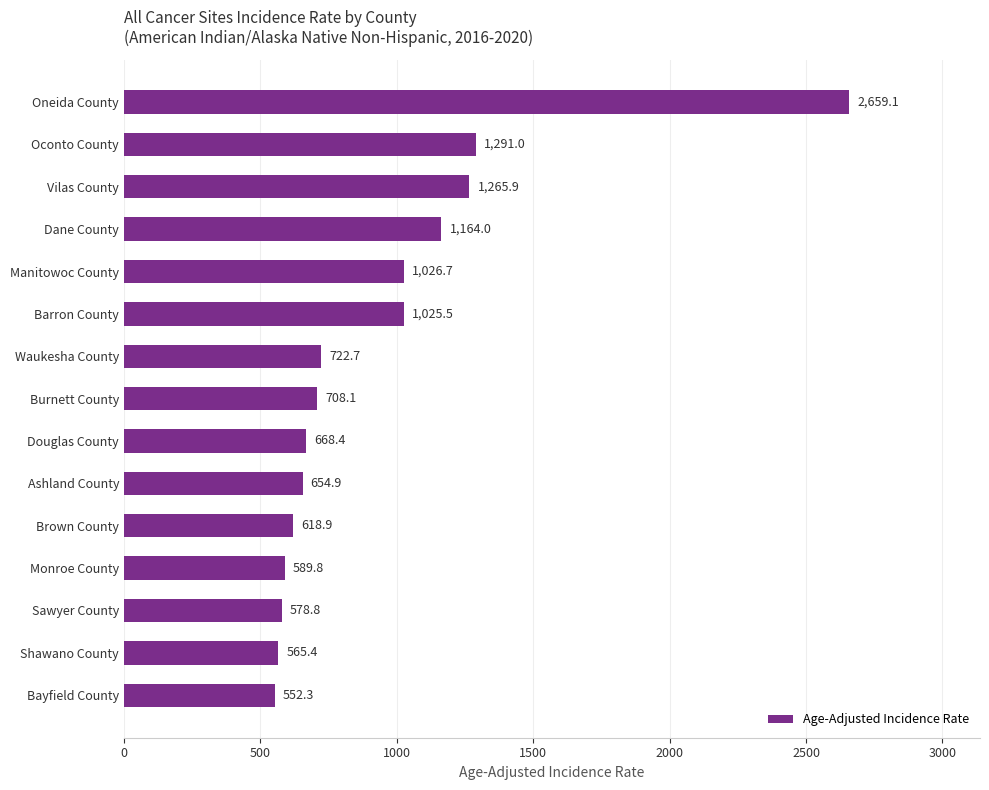

Does the chart contain any negative values?

No